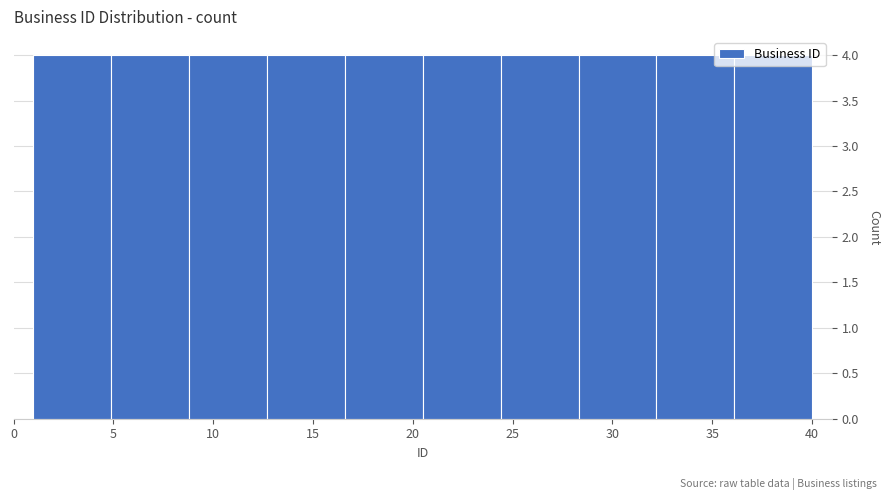

Reading left to right, transcribe this chart: for each bar, give the range it covers on the x-axis and its height. Neither the bar edges nor the heights are printed on the chart, so give them approximately, as read against the axes.

1.0 to 4.9: 4
4.9 to 8.8: 4
8.8 to 12.7: 4
12.7 to 16.6: 4
16.6 to 20.5: 4
20.5 to 24.4: 4
24.4 to 28.3: 4
28.3 to 32.2: 4
32.2 to 36.1: 4
36.1 to 40.0: 4